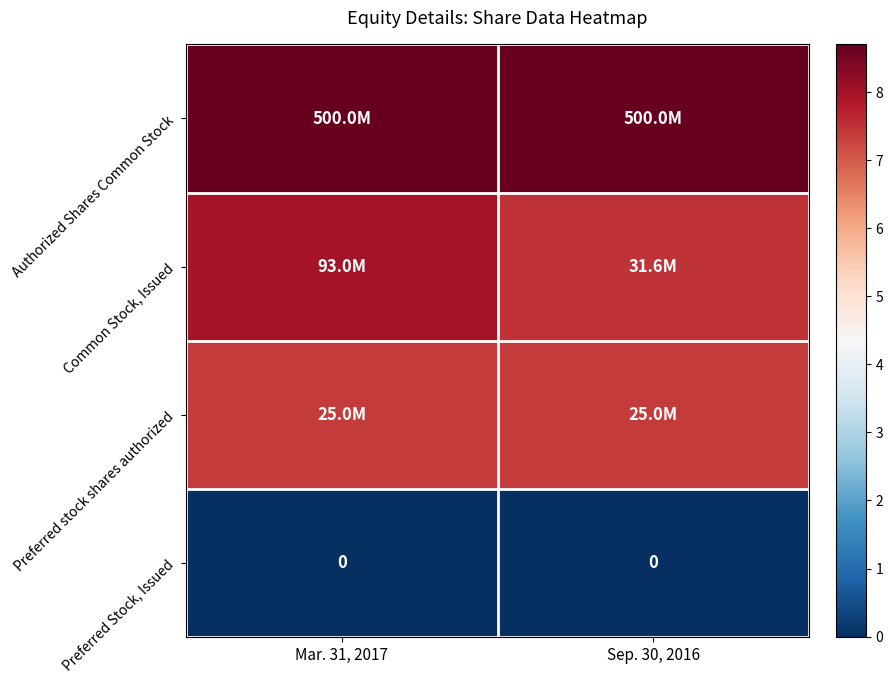

Is it true that Preferred Stock, Issued equals 0.0 at Sep. 30, 2016?

True